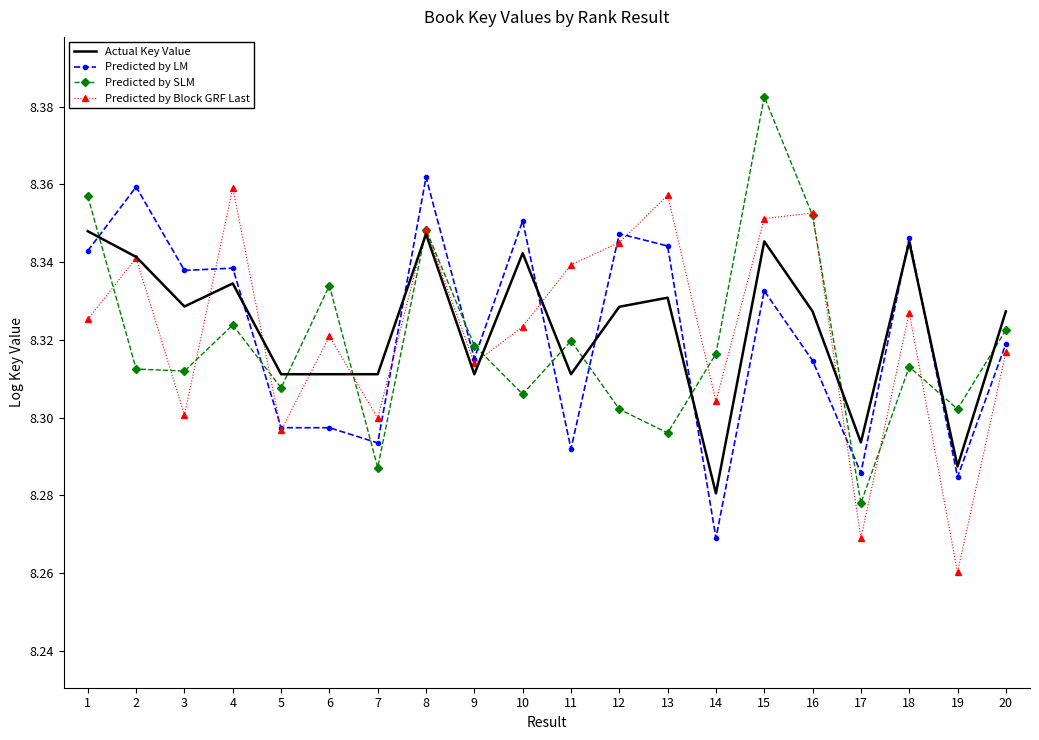

Where is Predicted by SLM nearest to the value 8?

17